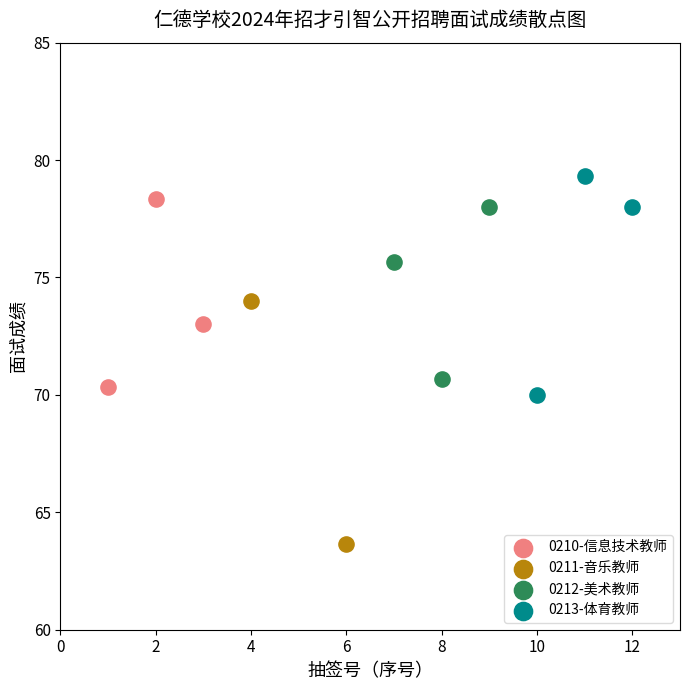

Which series contains the highest Y value?

0213-体育教师